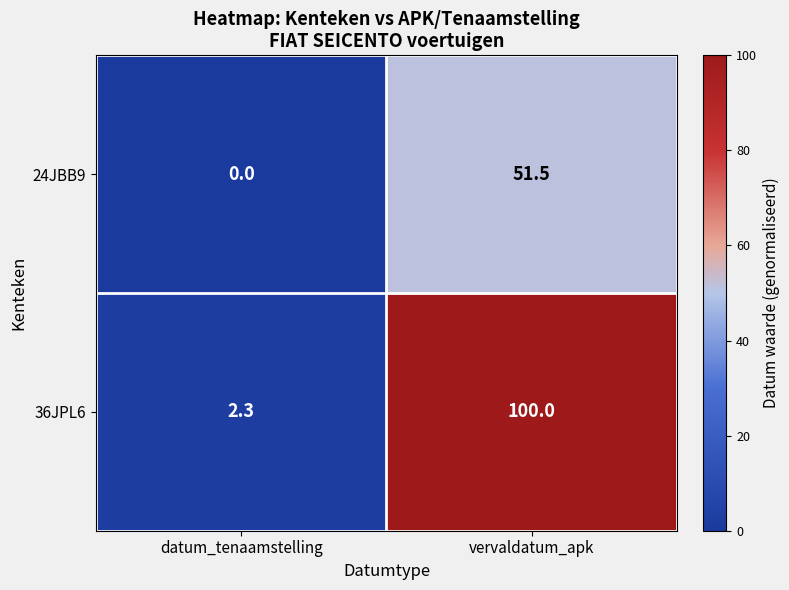

The value of 24JBB9 at vervaldatum_apk is 51.5. True or false?

True